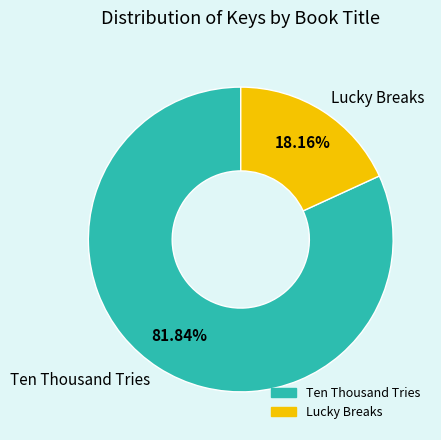

Approximately how many times larger is the value at Ten Thousand Tries compared to Lucky Breaks?

4.5